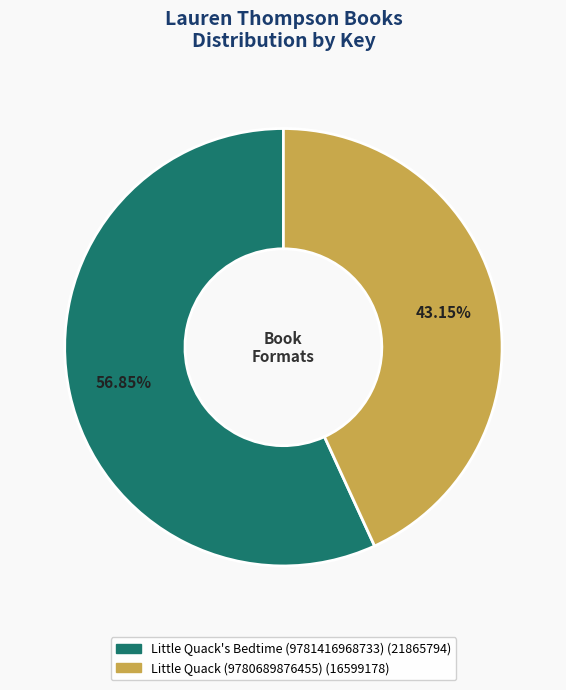

Which slice is the smallest?

Little Quack (9780689876455)